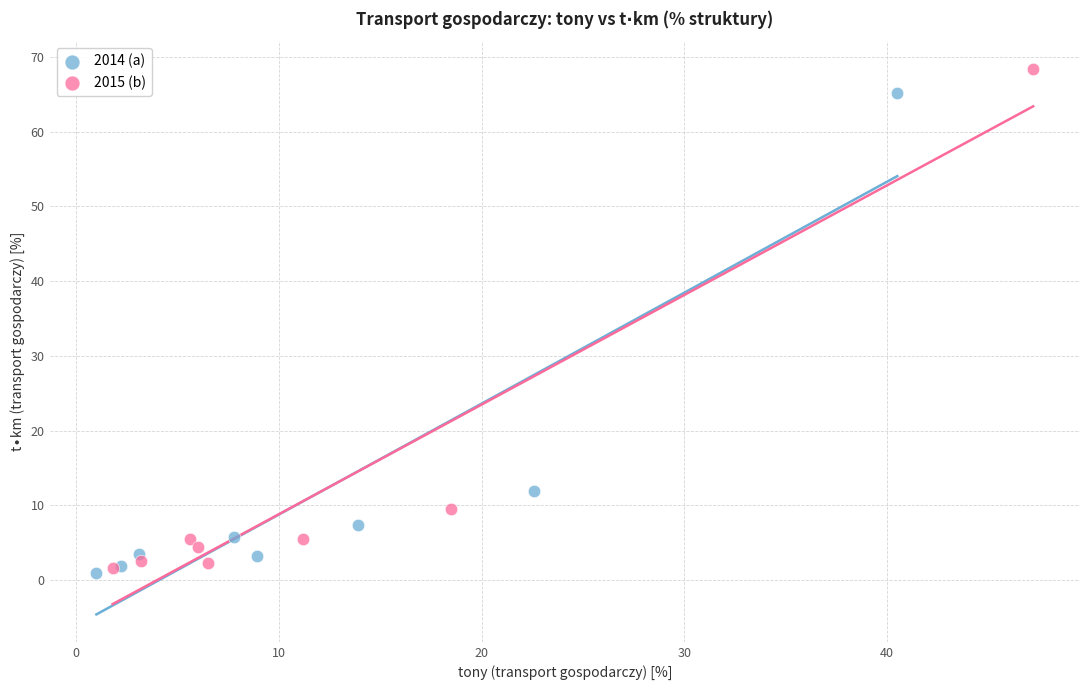

Which series contains the lowest Y value?

2014 (a)